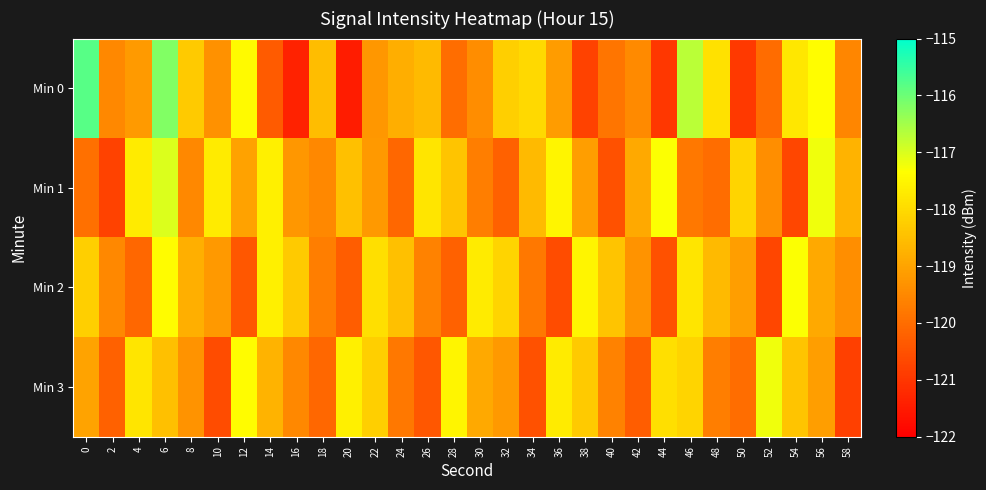

Reading left to right, extract all data points from this chart.

Min 0: 0=-115.8	2=-119.5	4=-119.2	6=-116.2	8=-118.3	10=-119.3	12=-117.4	14=-120.3	16=-121.4	18=-118.5	20=-121.5	22=-119.2	24=-118.8	26=-118.6	28=-120.0	30=-119.4	32=-118.2	34=-118.0	36=-119.1	38=-120.8	40=-119.8	42=-119.5	44=-121.0	46=-116.7	48=-117.9	50=-121.0	52=-120.0	54=-117.8	56=-117.4	58=-119.5
Min 1: 0=-119.9	2=-120.8	4=-117.7	6=-117.0	8=-119.5	10=-117.7	12=-119.0	14=-117.6	16=-119.2	18=-119.5	20=-118.5	22=-119.2	24=-120.1	26=-117.8	28=-118.4	30=-119.7	32=-120.2	34=-118.6	36=-117.5	38=-119.1	40=-120.5	42=-118.9	44=-117.3	46=-119.8	48=-120.0	50=-118.1	52=-119.4	54=-120.7	56=-117.2	58=-118.7
Min 2: 0=-118.2	2=-119.5	4=-120.1	6=-117.4	8=-118.8	10=-119.2	12=-120.4	14=-117.6	16=-118.3	18=-119.7	20=-120.3	22=-117.9	24=-118.5	26=-119.6	28=-120.2	30=-117.7	32=-118.1	34=-119.8	36=-120.6	38=-117.5	40=-118.4	42=-119.3	44=-120.5	46=-117.8	48=-118.6	50=-119.1	52=-120.7	54=-117.3	56=-118.9	58=-119.4
Min 3: 0=-119.0	2=-120.2	4=-117.8	6=-118.5	8=-119.3	10=-120.6	12=-117.4	14=-118.7	16=-119.5	18=-120.1	20=-117.6	22=-118.2	24=-119.8	26=-120.4	28=-117.5	30=-118.9	32=-119.2	34=-120.5	36=-117.7	38=-118.3	40=-119.6	42=-120.3	44=-117.9	46=-118.1	48=-119.7	50=-120.0	52=-117.2	54=-118.4	56=-119.1	58=-120.8